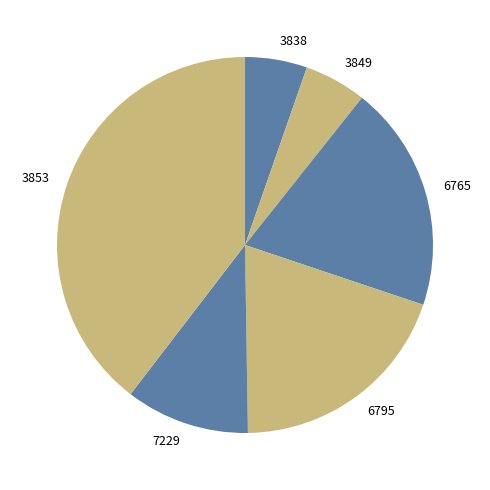

What is the largest slice in the pie chart?

3853